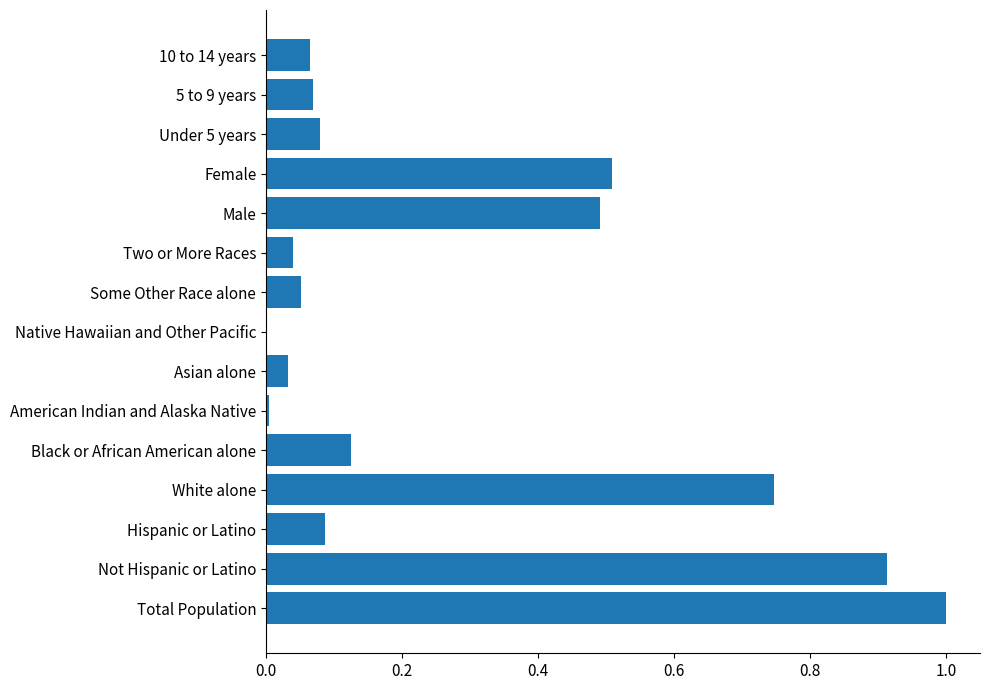

Which has a higher value, American Indian and Alaska Native or Two or More Races?

Two or More Races